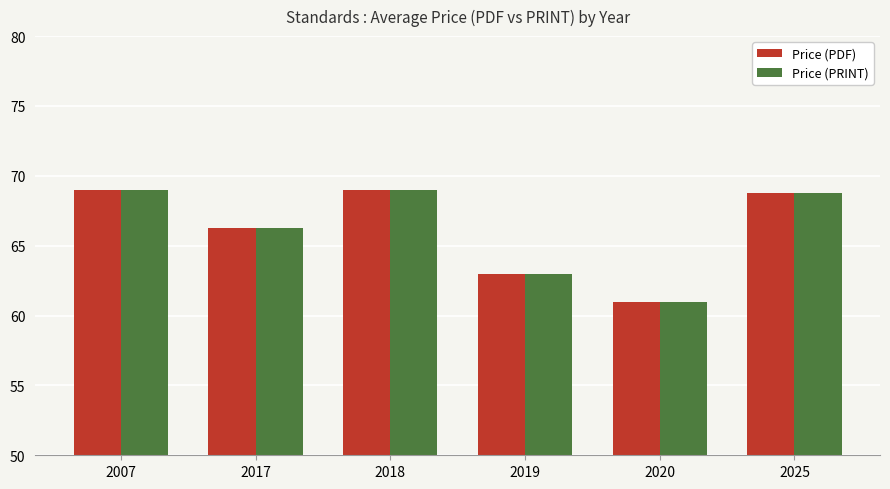

True or false: Price (PDF) has a value of 12.7 at 2020.

False